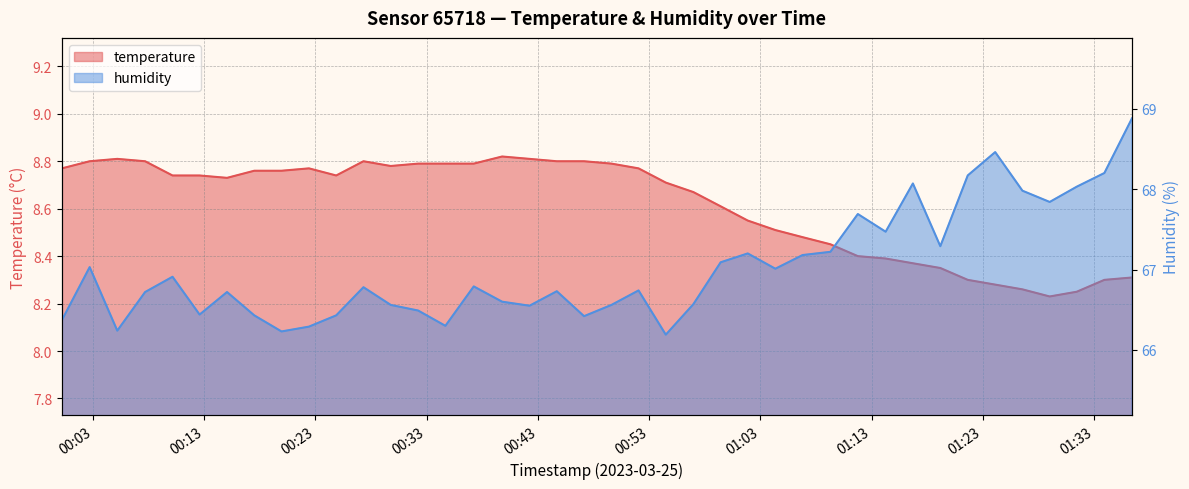

True or false: humidity and temperature cross at least once.

False